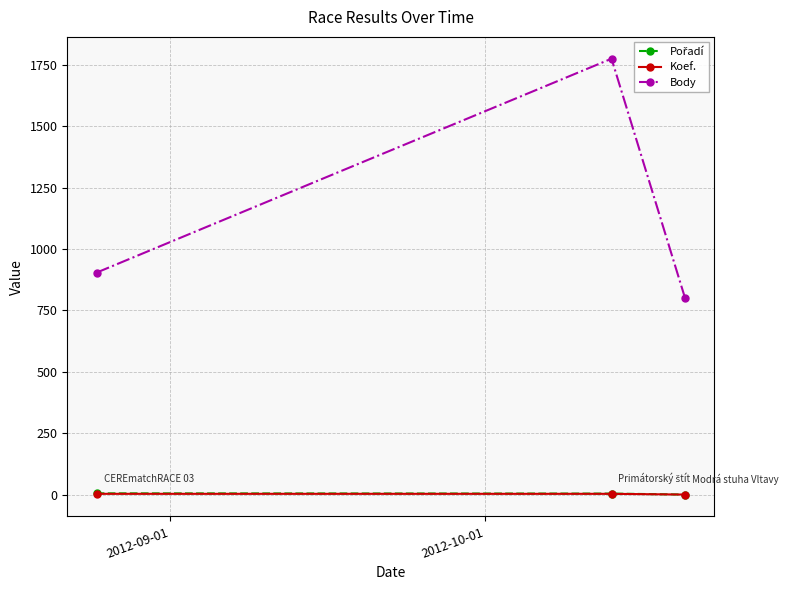

What is the value of the Koef. point at the 2nd from the left?

4